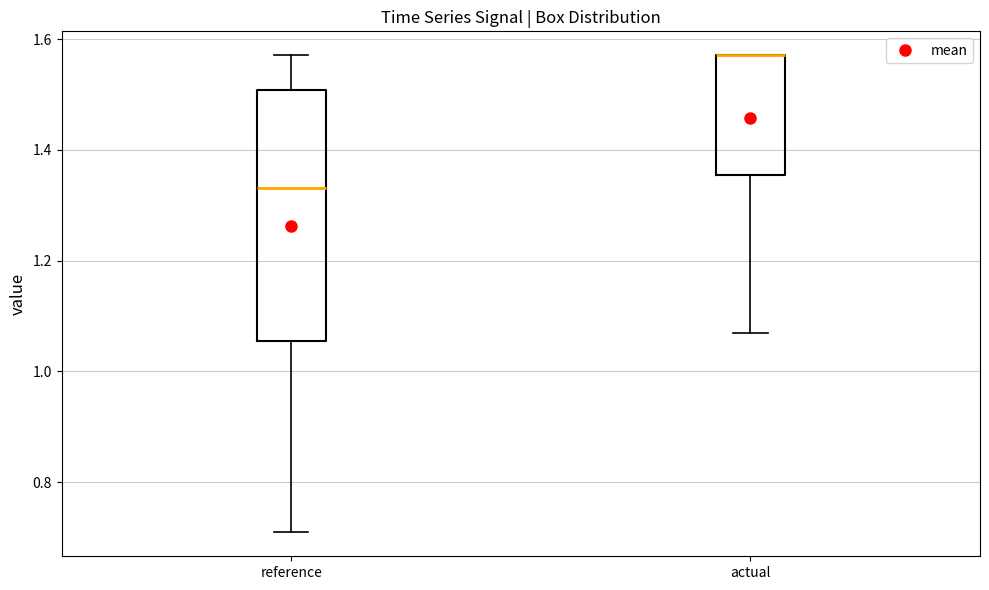

Which box is the tallest, from its lower edge to its upper edge?

reference